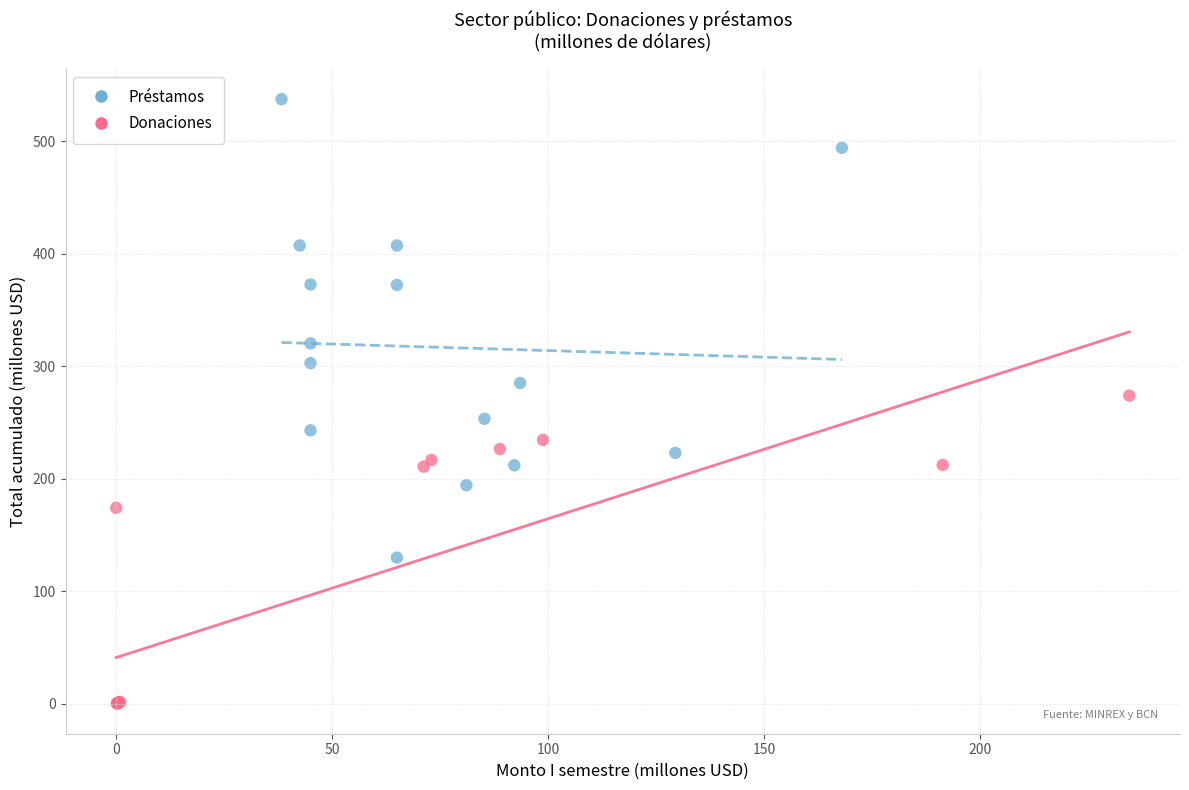

Which series has the widest spread of Y values?

Préstamos